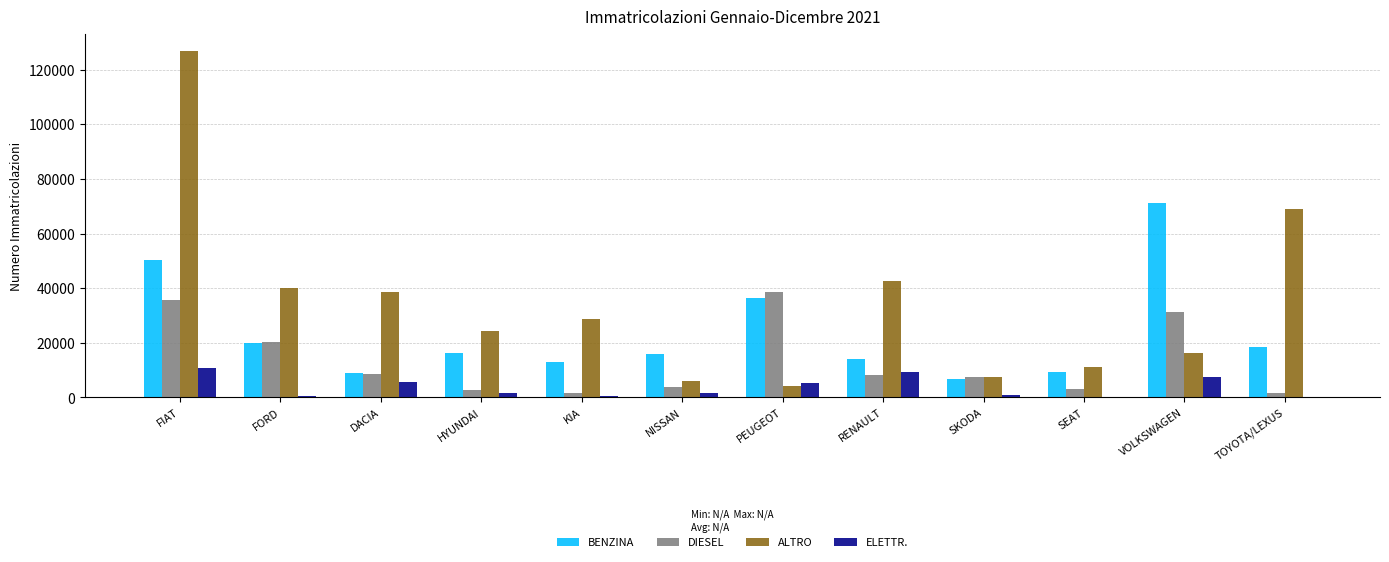

What is the greatest value displayed?

126851